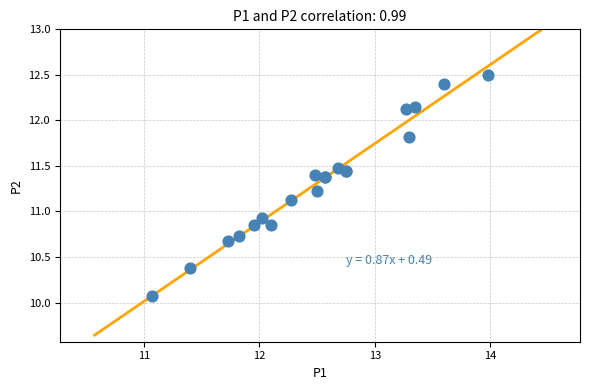

What Y value in the scatter plot is closest to 11?

10.9